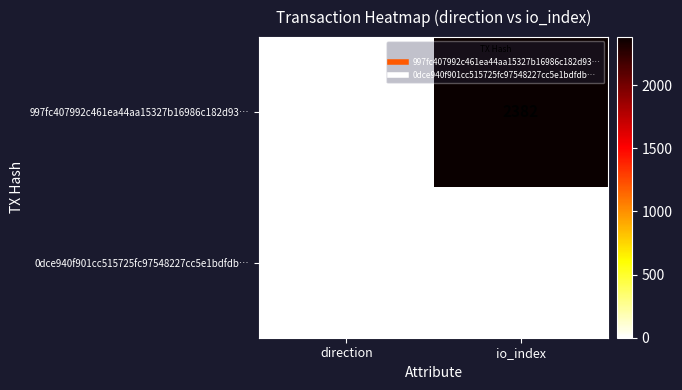

What is the sum of the 997fc407992c461ea44aa15327b16986c182d93… values at direction and io_index?

2381